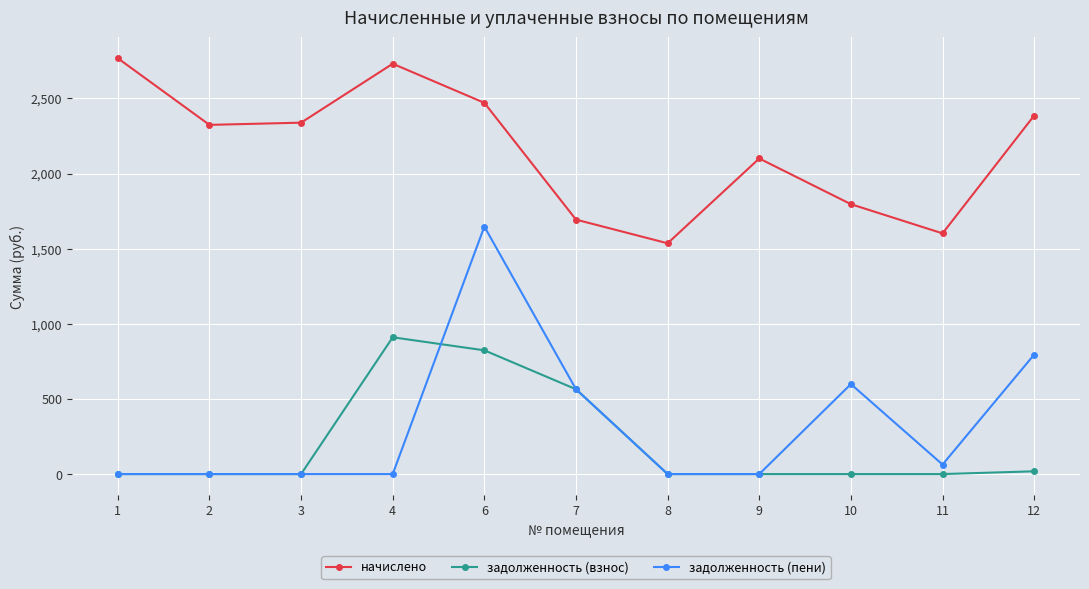

What is the maximum value shown in the chart?

2767.8